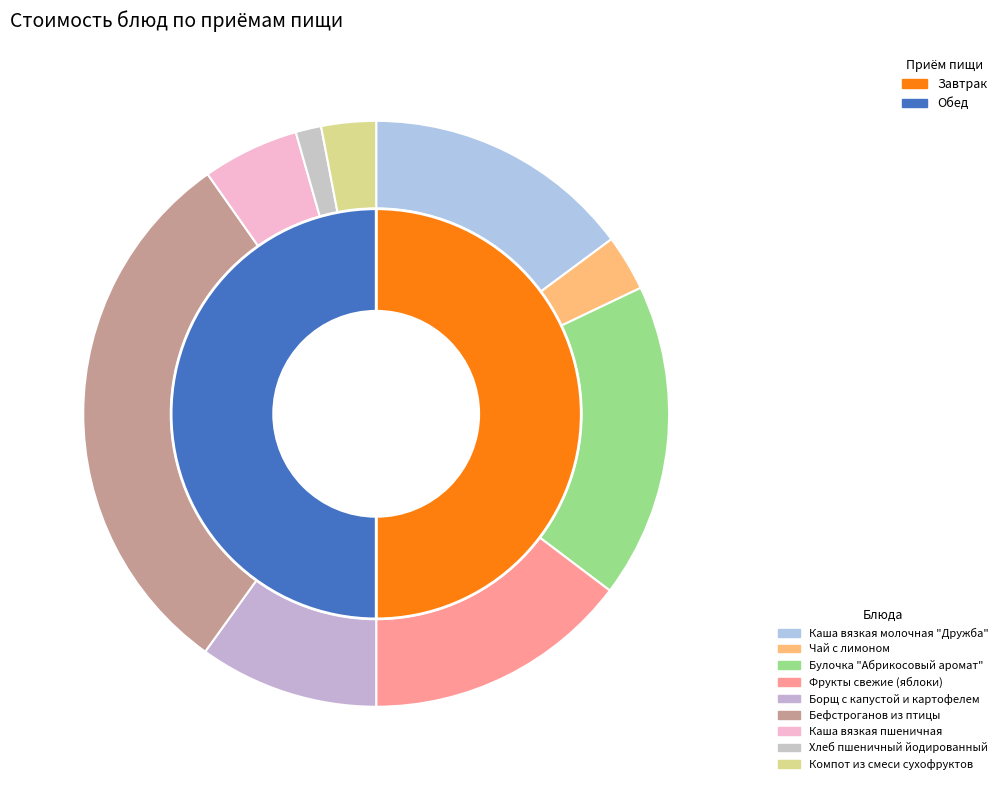

What percentage do Чай с лимоном and Компот из смеси сухофруктов together represent?

6.1%